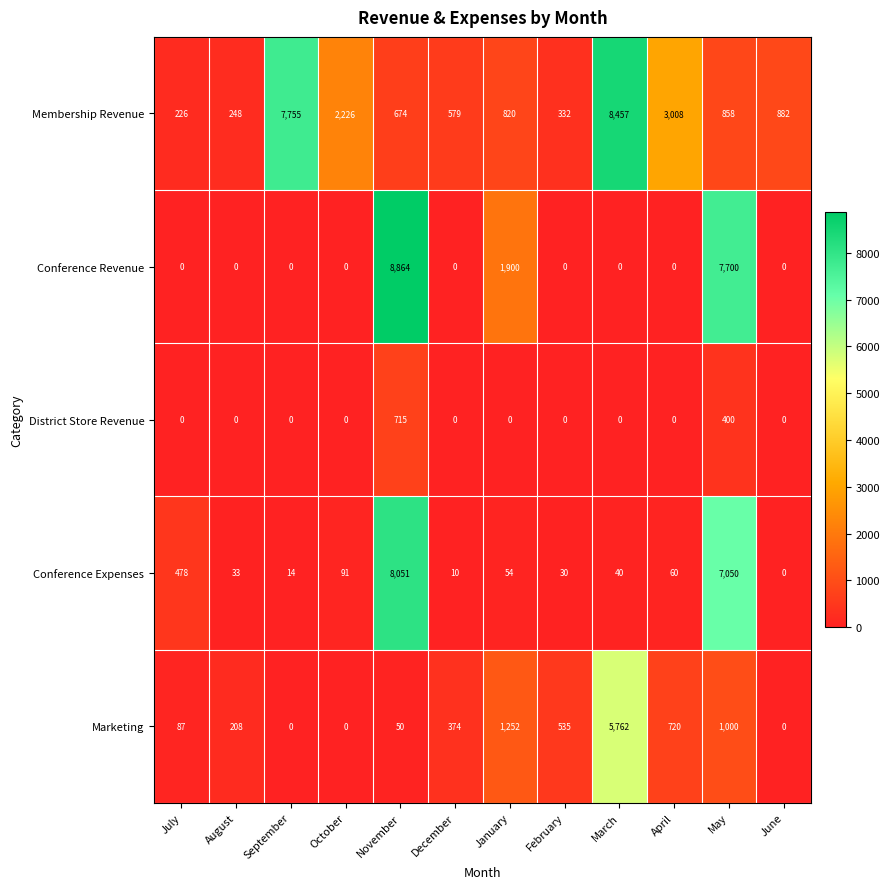

What is the spread (max minus min) of values at September?

7755